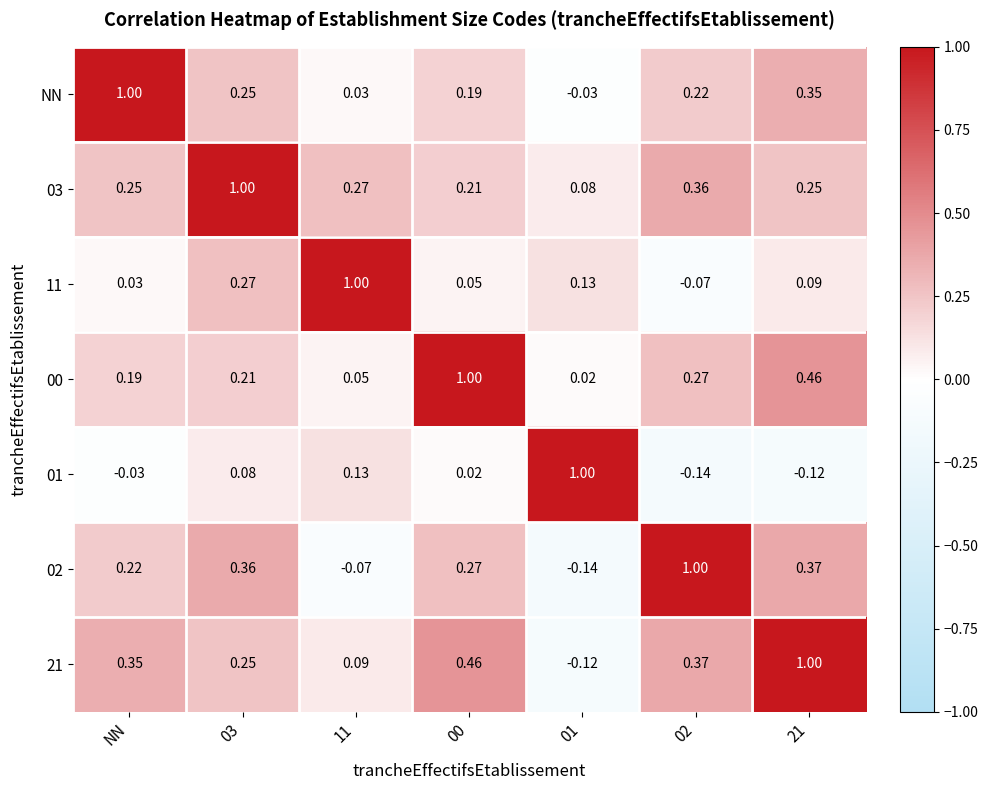

Is the value of 00 at 11 greater than the value of NN at 02?

No